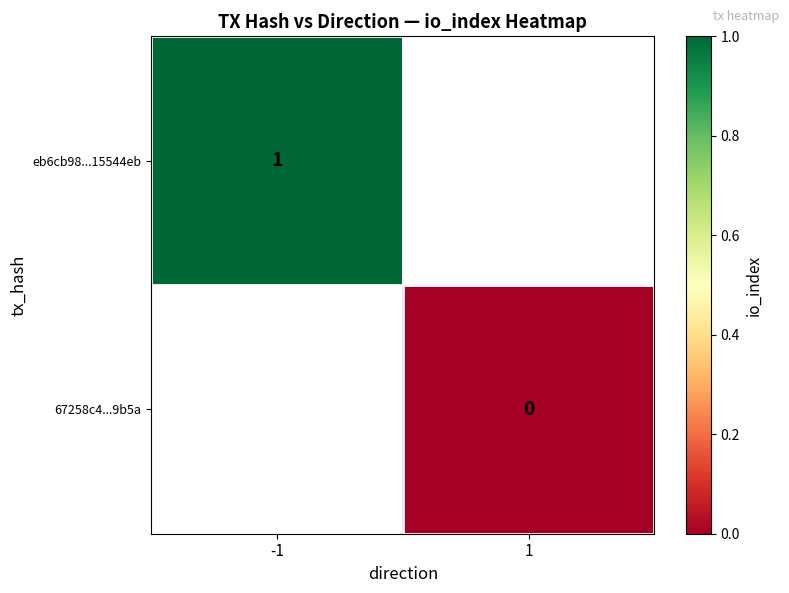

The eb6cb98...15544eb series shows 1 at -1. True or false?

True